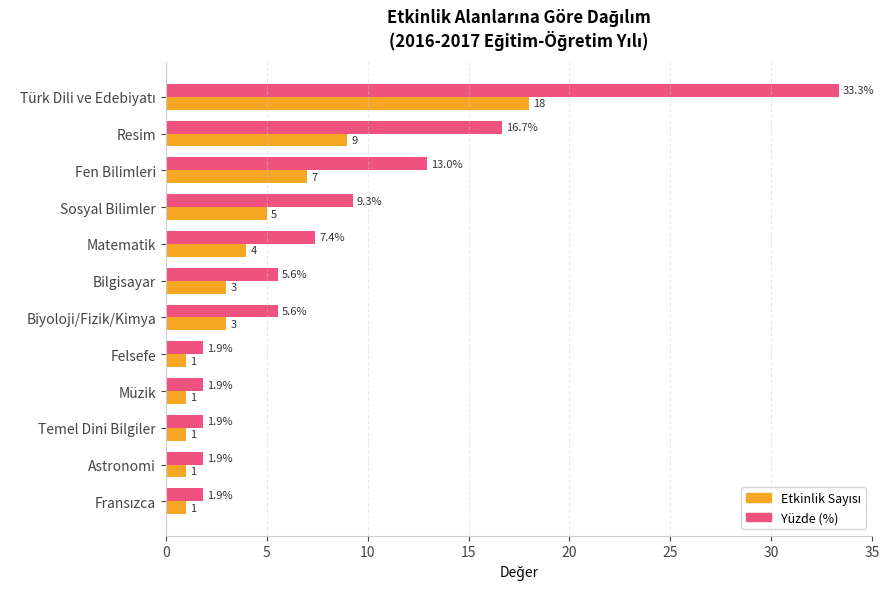

Which series has the largest total across all categories?

Yüzde (%)